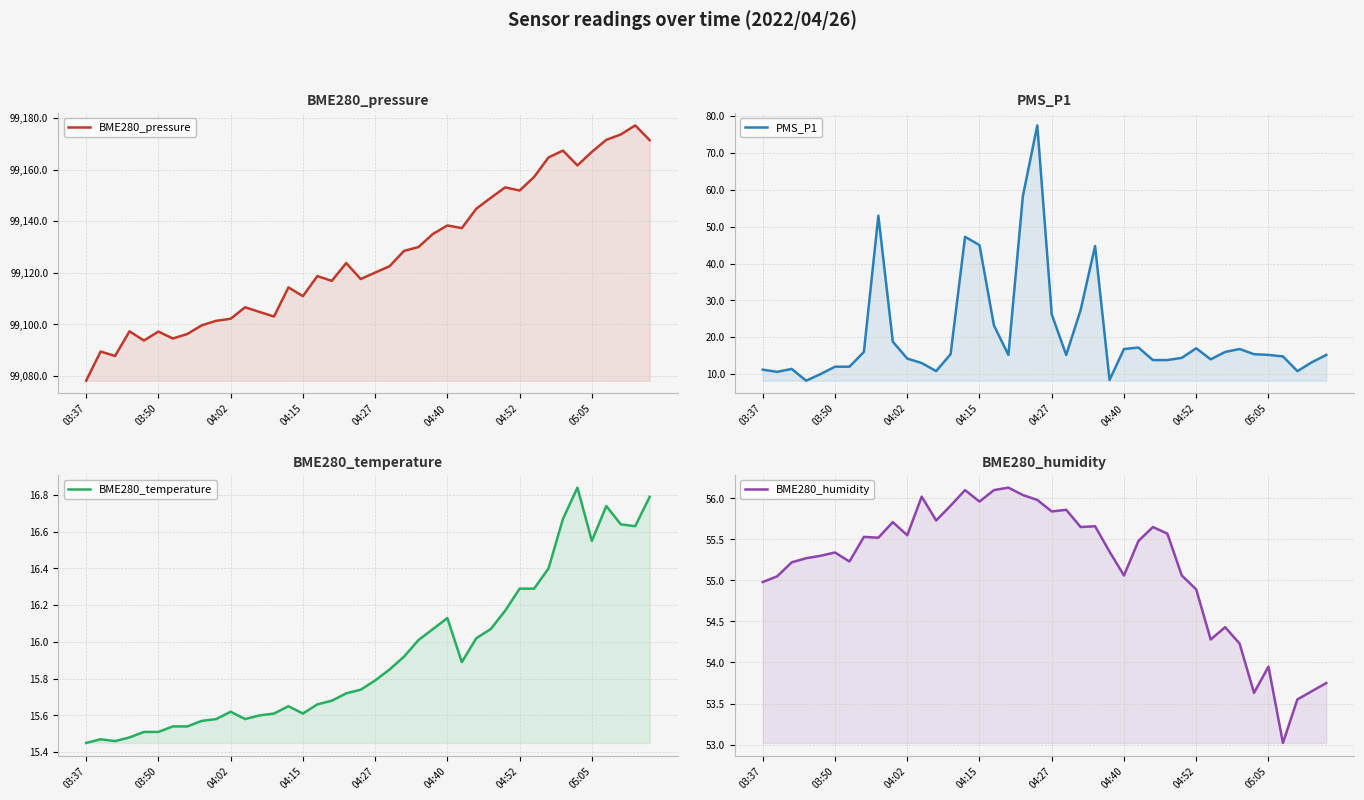

Which series has the largest range (max minus min)?

BME280_pressure